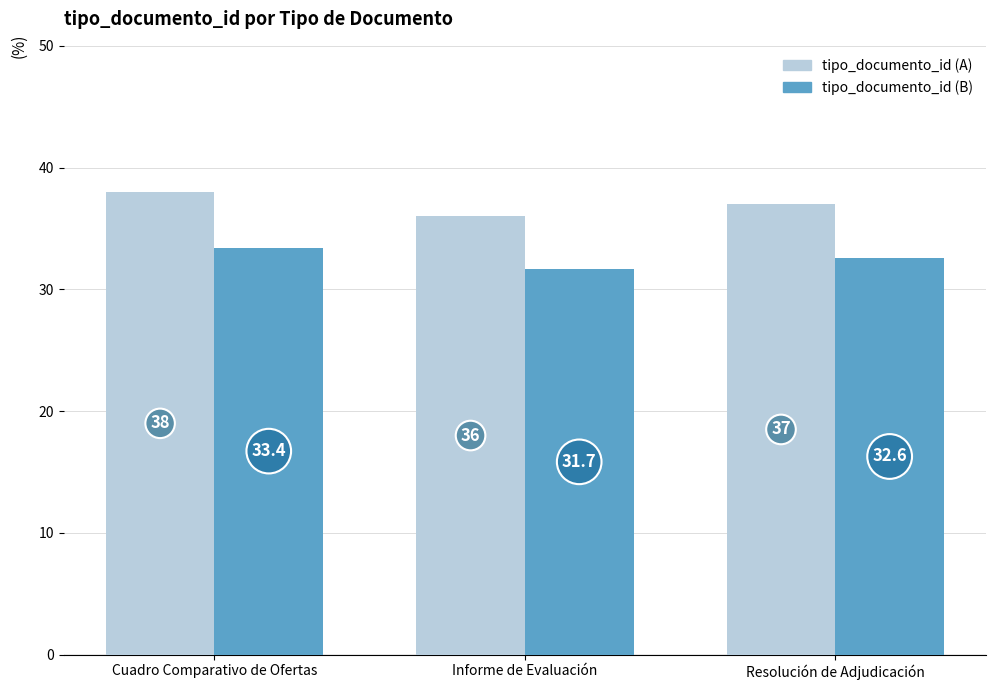

How many data points in tipo_documento_id (B) are less than 32?

1